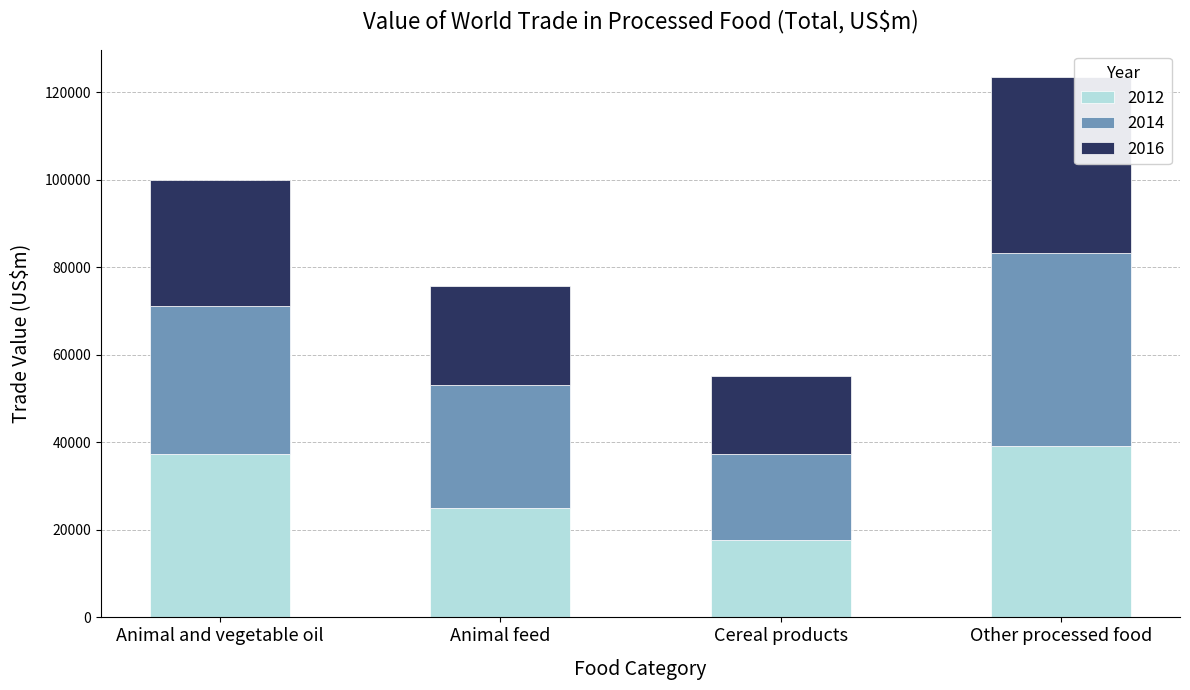

Is it true that 2012 equals 17672.4 at Cereal products?

True